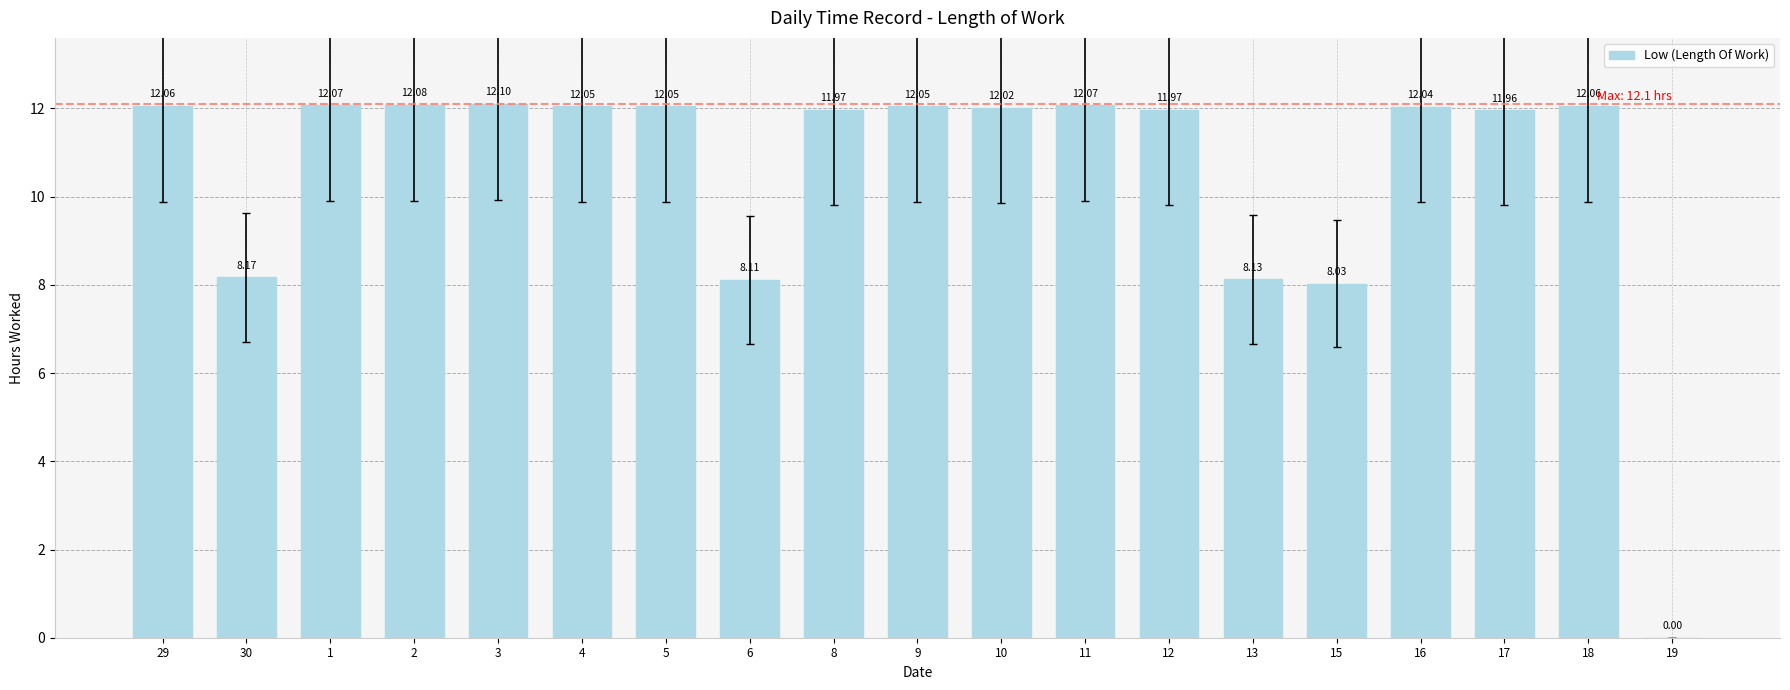

What is the ratio of the value at 29 to the value at 12?

1.0